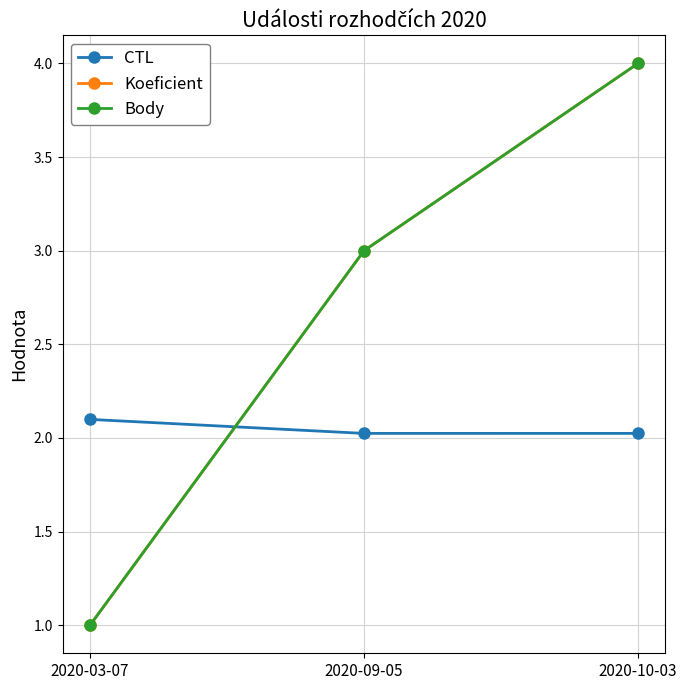

What is the spread (max minus min) of values at 2020-09-05?

1.0